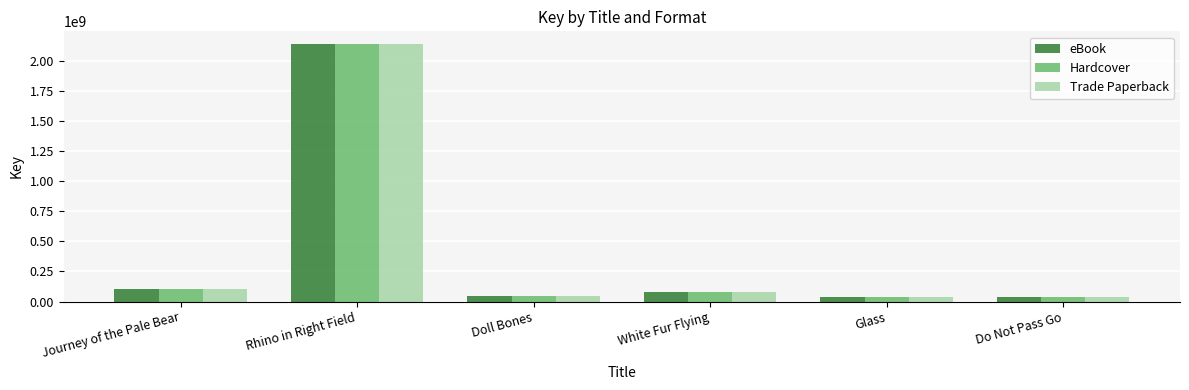

What is the sum of all Trade Paperback values?

2435505583